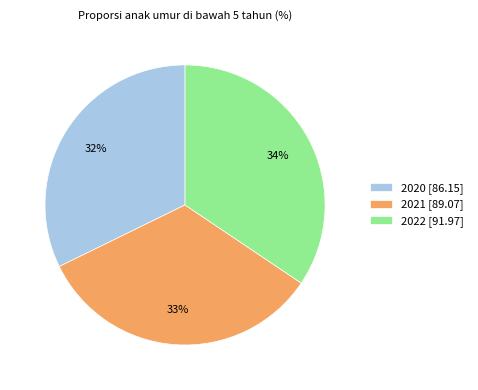

How many segments does this pie chart have?

3